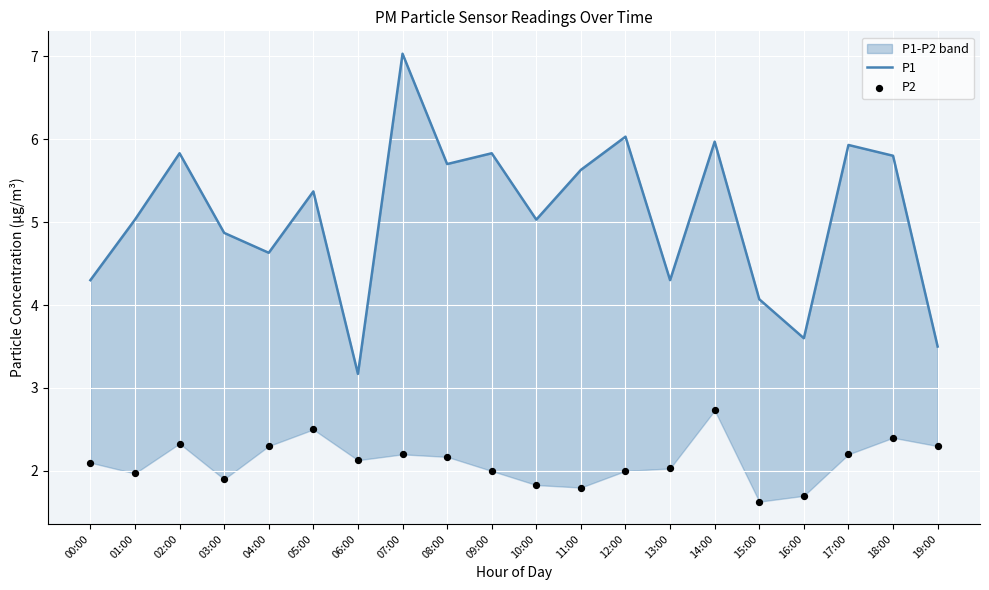

What are all the series names shown in the legend?

P1, P2